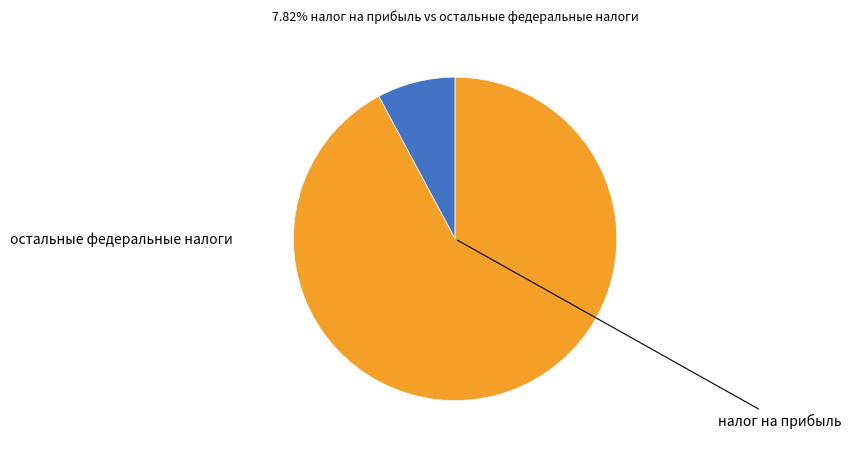

How many segments does this pie chart have?

2